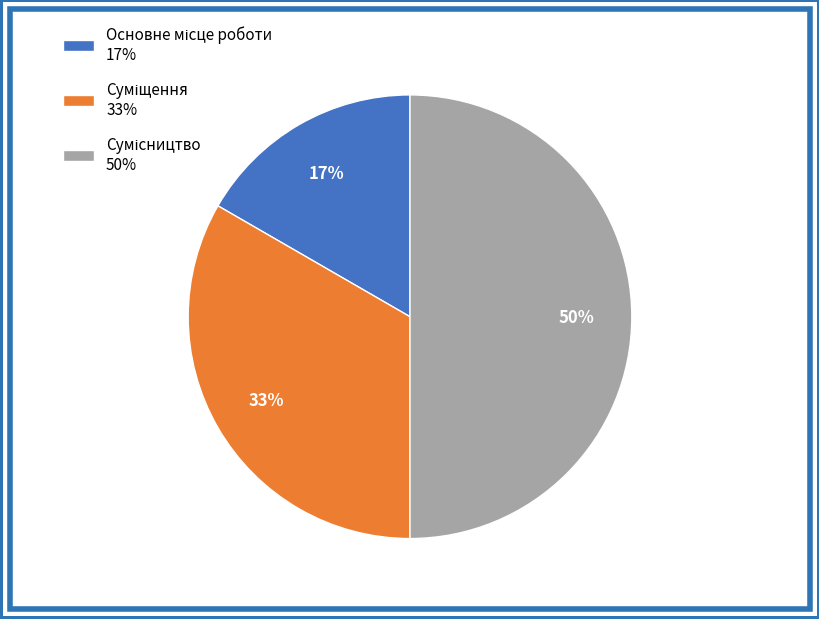

To the nearest percent, what is the difference between the largest and smallest slice percentages?

33%